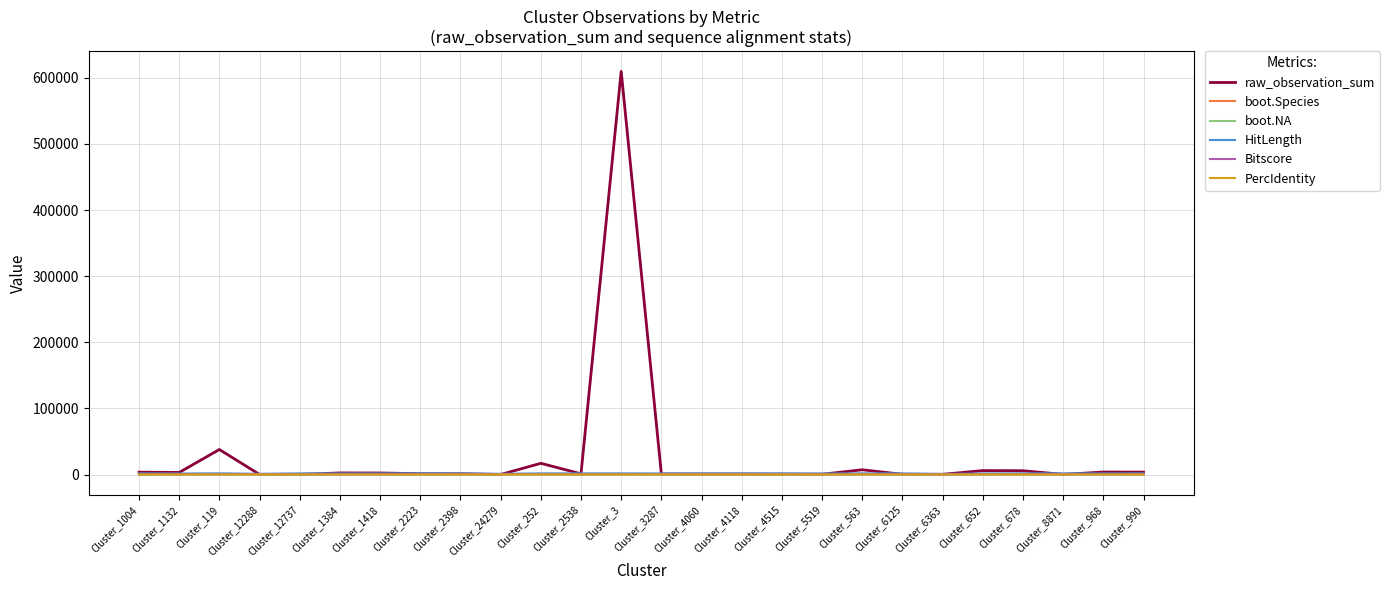

Which category has the highest value across all series?

Cluster_3